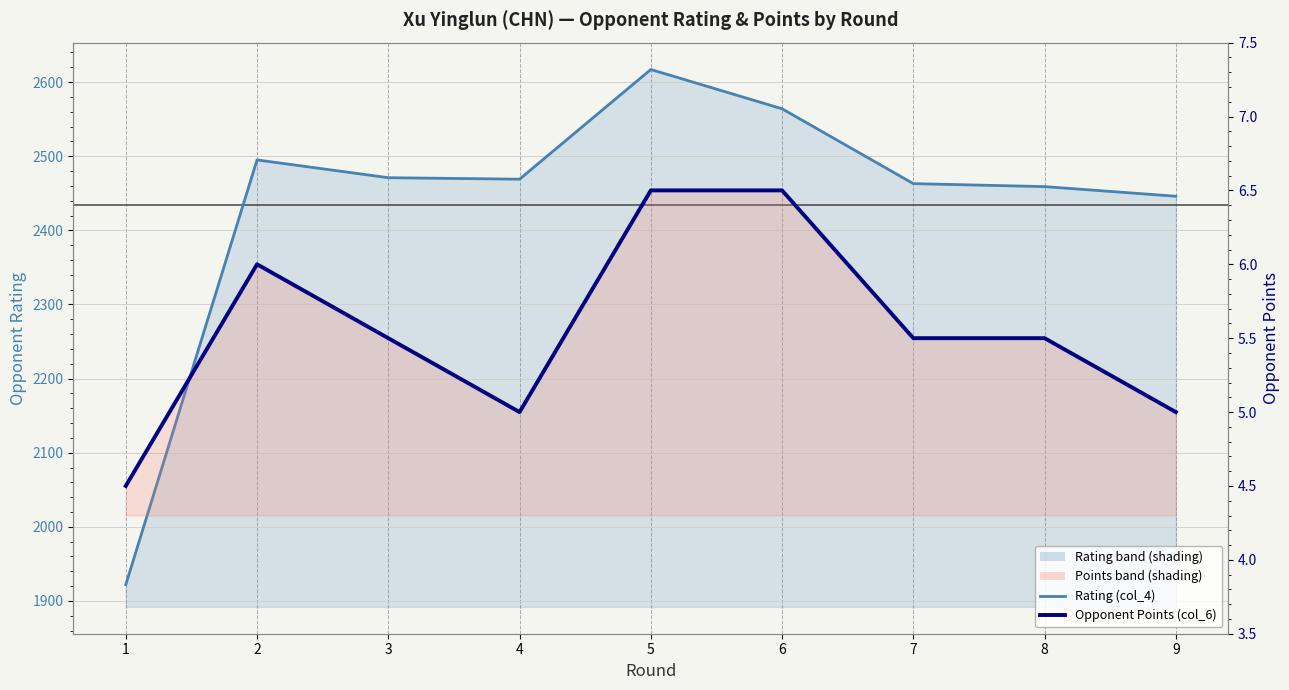

Rank the series at 7 from lowest to highest value.

Opponent Points (col_6), Rating (col_4)